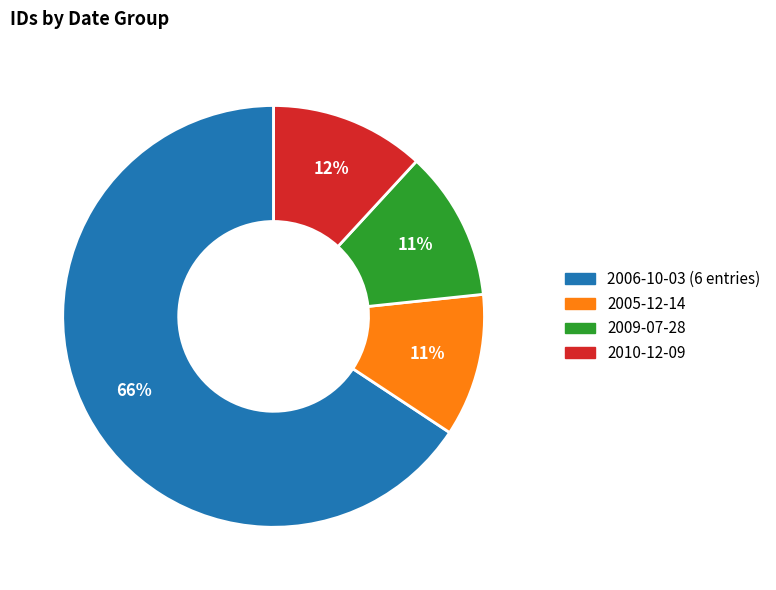

Does any single category account for the majority?

Yes